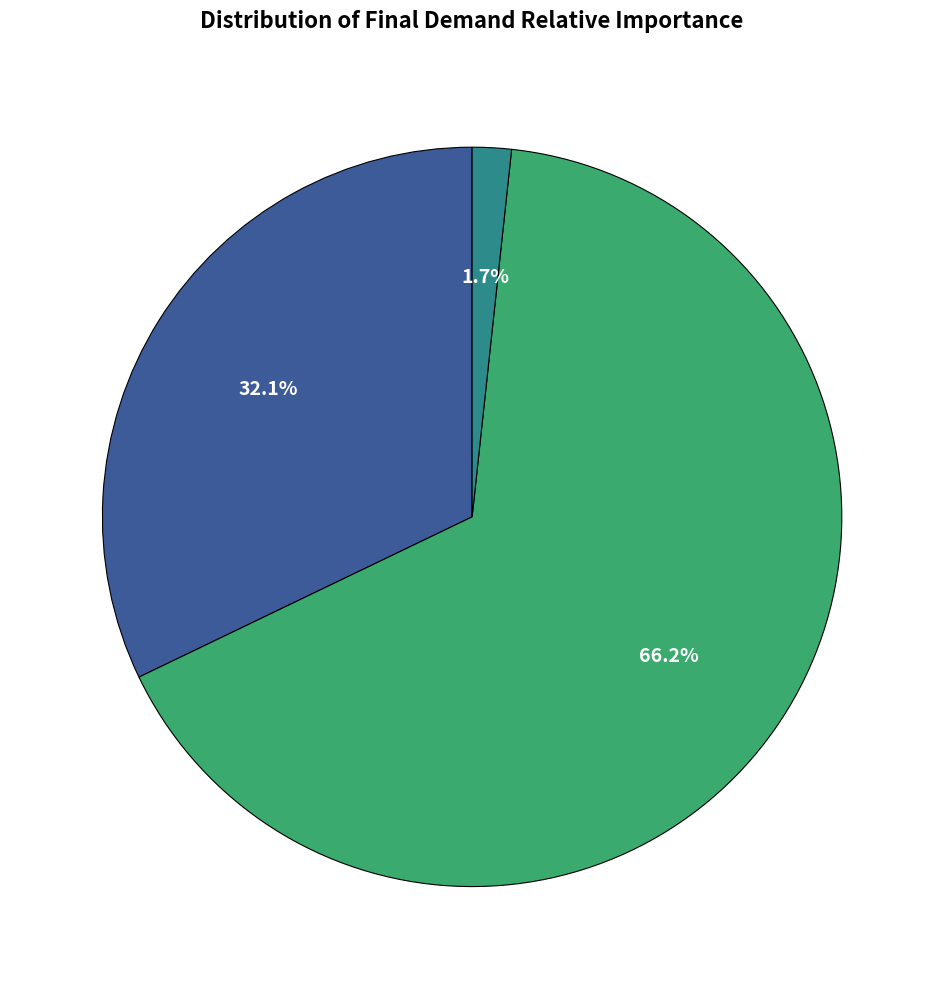

Is there a majority slice in this chart?

Yes